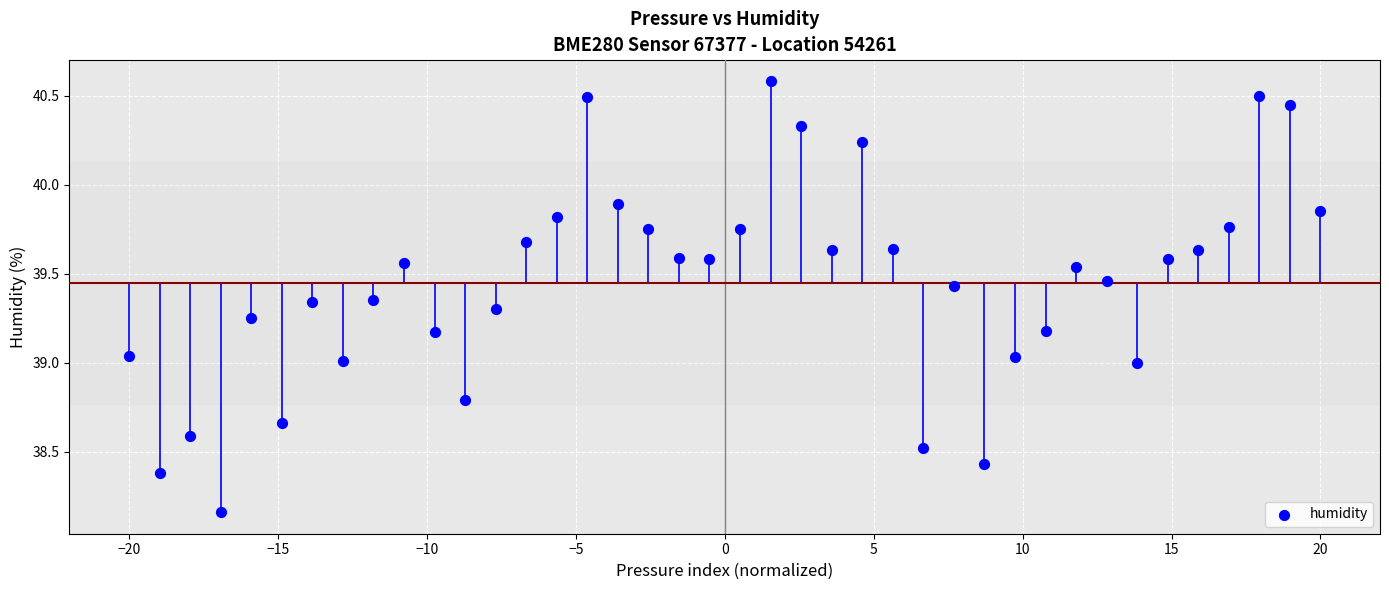

What is the range of X values (max minus min)?

40.0